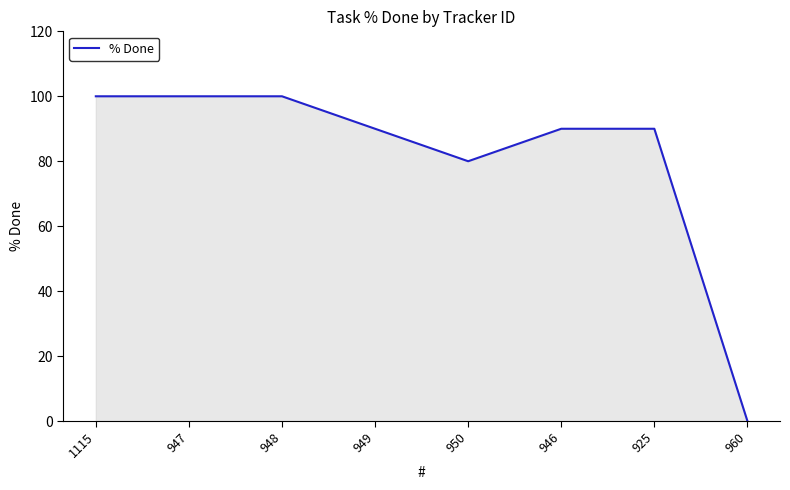

Where is the data nearest to the value 50?

950